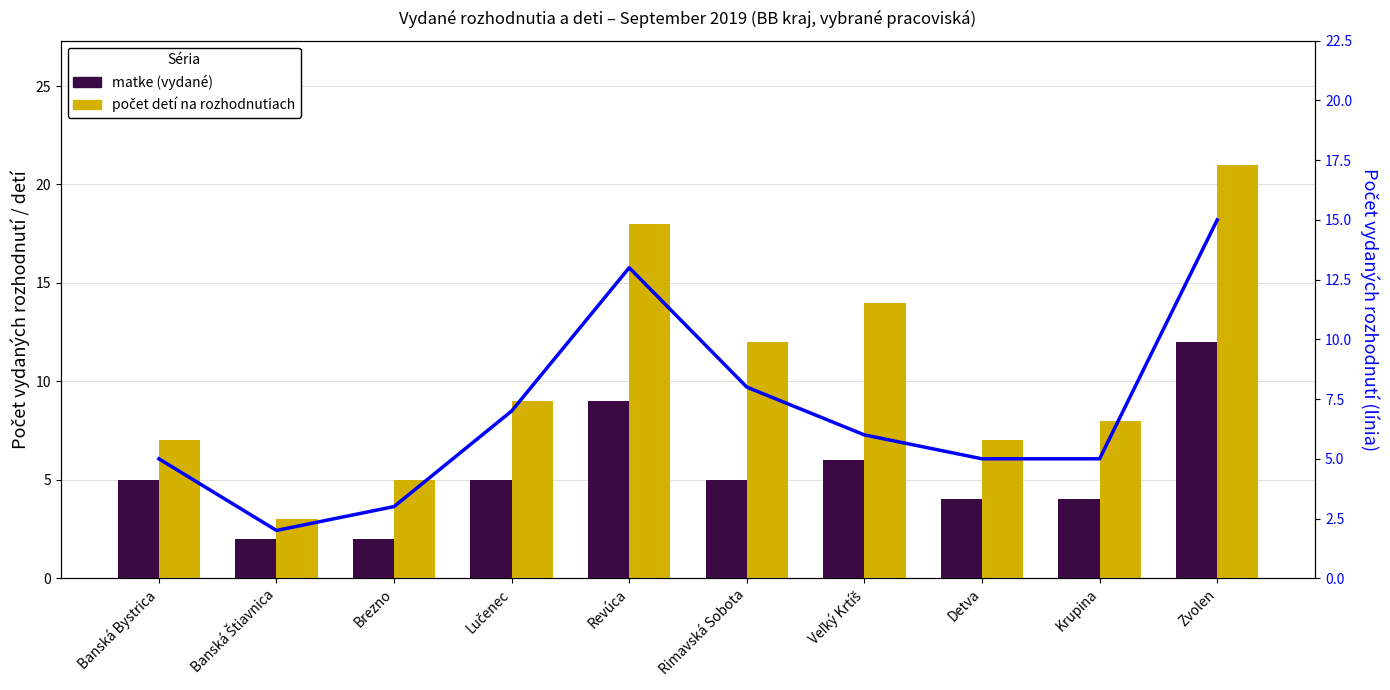

How many values in the počet detí na rozhodnutiach series are below 9?

5